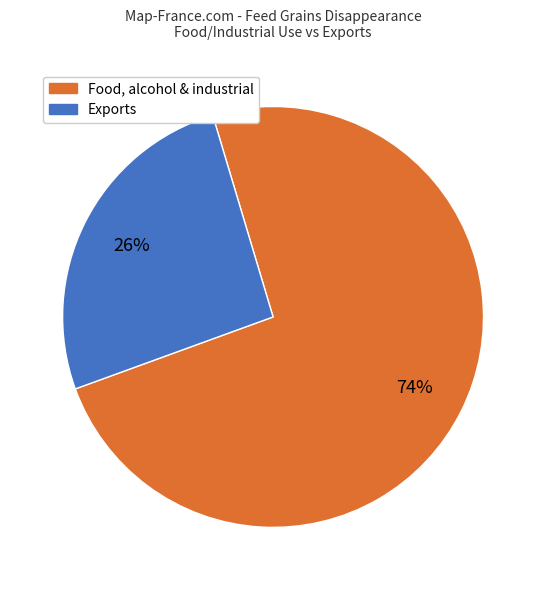

The Exports slice represents 18% of the pie. True or false?

False